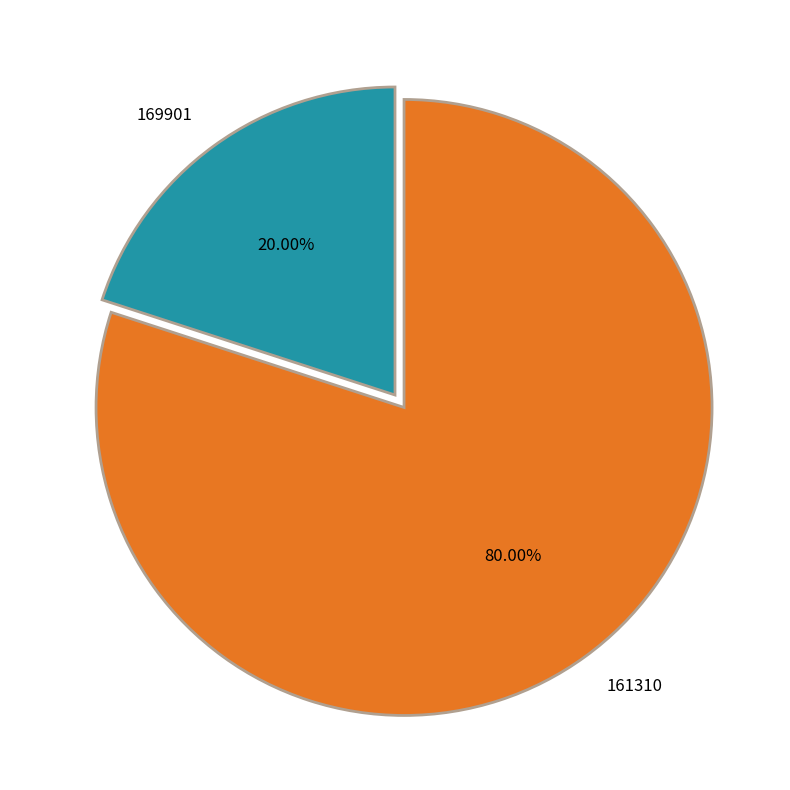

Between 161310 and 169901, which is larger?

161310